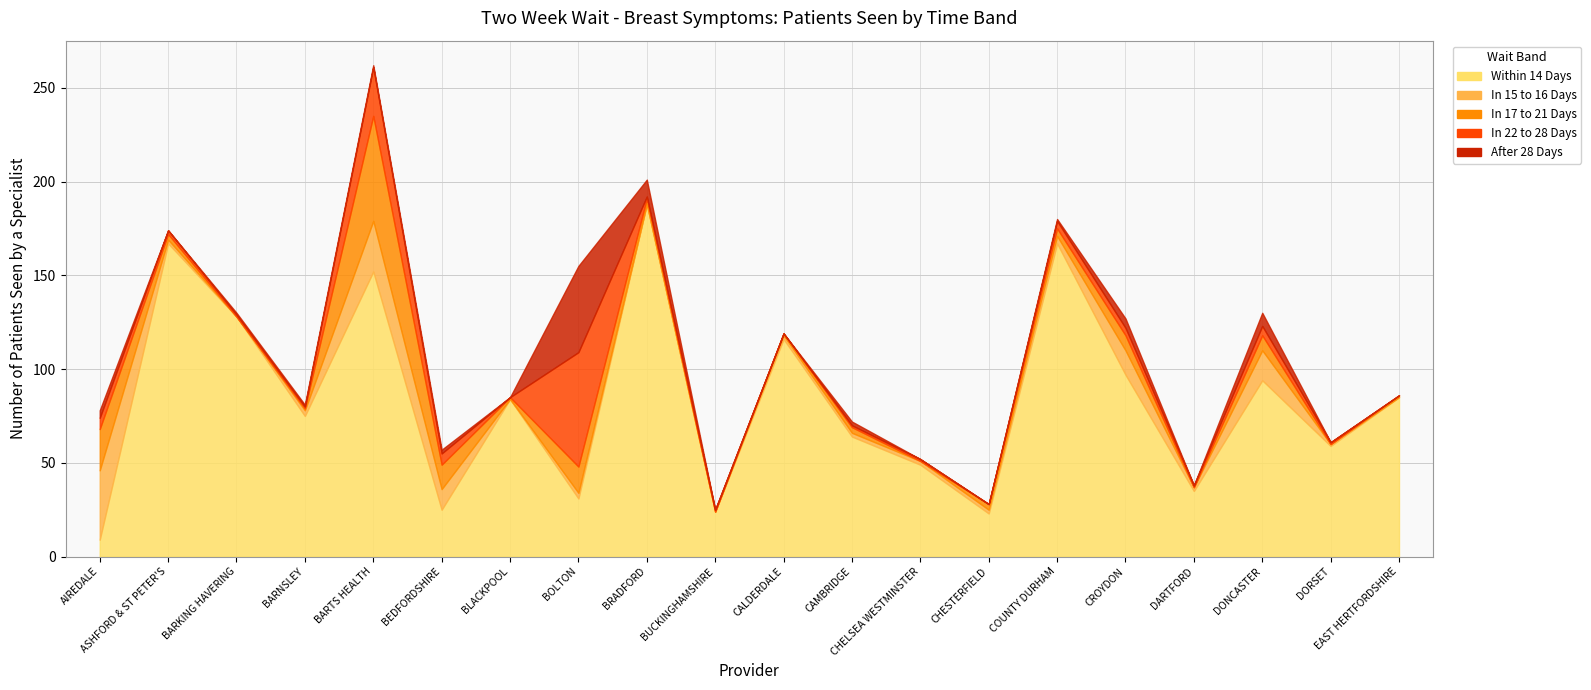

Rank the series at EAST HERTFORDSHIRE from lowest to highest value.

In 15 to 16 Days, In 22 to 28 Days, After 28 Days, In 17 to 21 Days, Within 14 Days